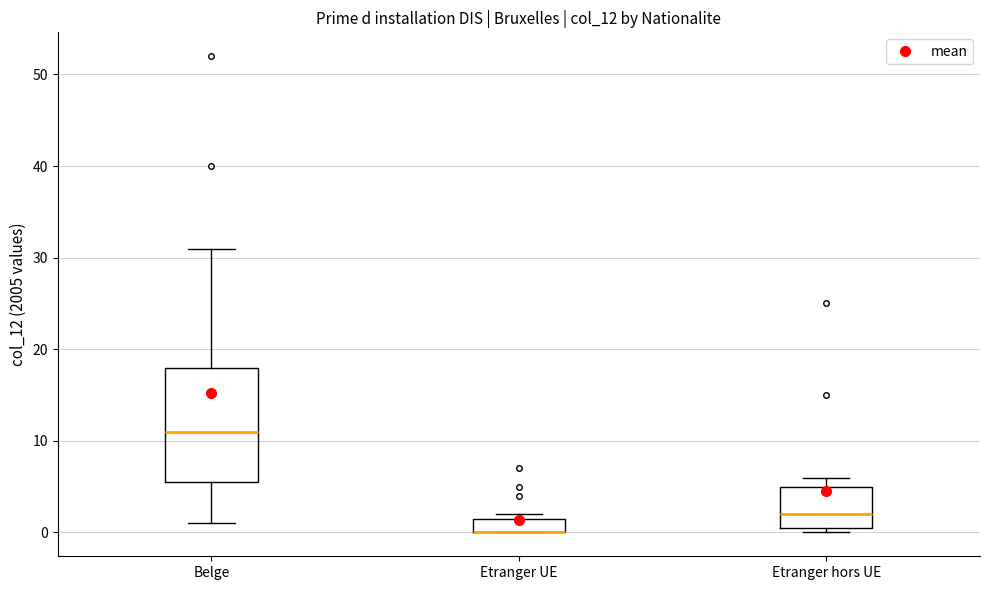

Reading left to right, transcribe this box plot: for each box, give where its median line is, the range the box spans, and where its two whiskers end, as read against the y-axis. The values are not printed on the chart, so give them approximately, as read against the axis.

Belge: median 11, box 6 to 18, whiskers 1 to 31
Etranger UE: median 0 (drawn on the box's lower edge), box 0 to 2, whiskers 0 to 2 (just above the box's upper edge)
Etranger hors UE: median 2, box 1 to 5, whiskers 0 to 6